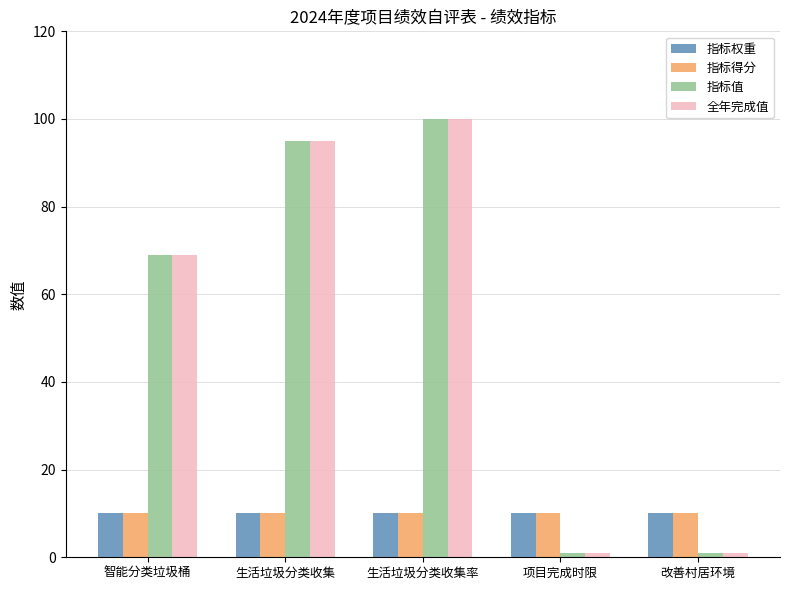

Does the chart contain stacked bars?

No